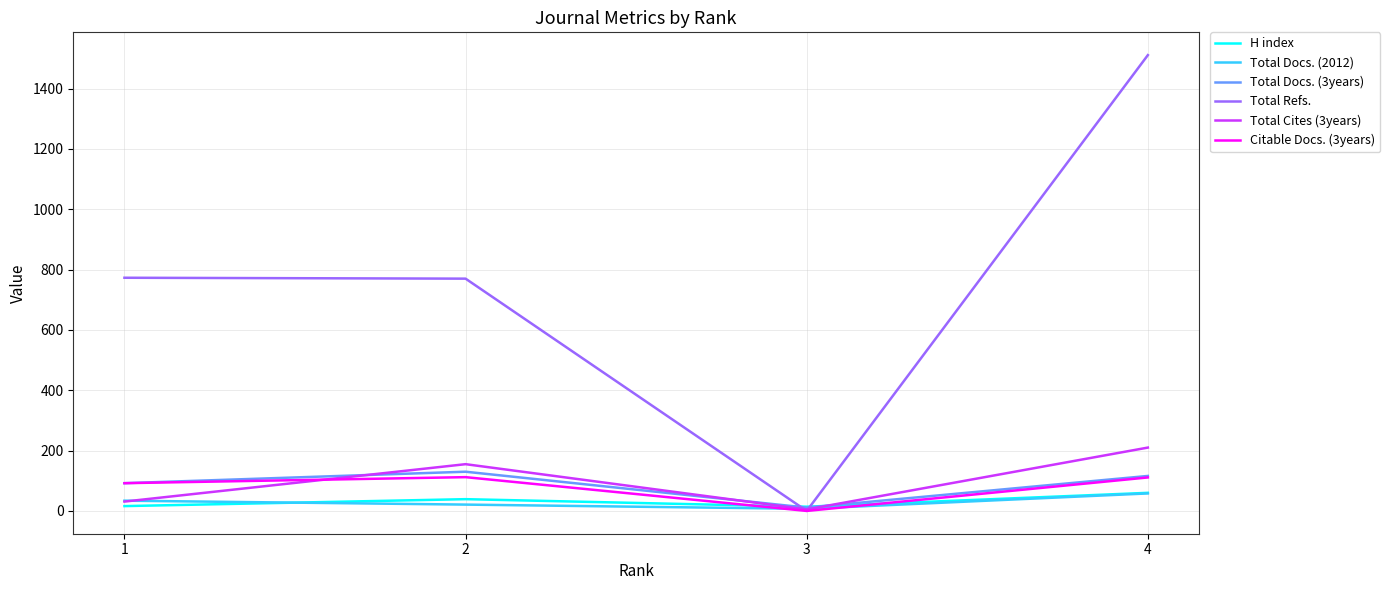

Is the value of Total Cites (3years) at 4 greater than the value of Citable Docs. (3years) at 3?

Yes